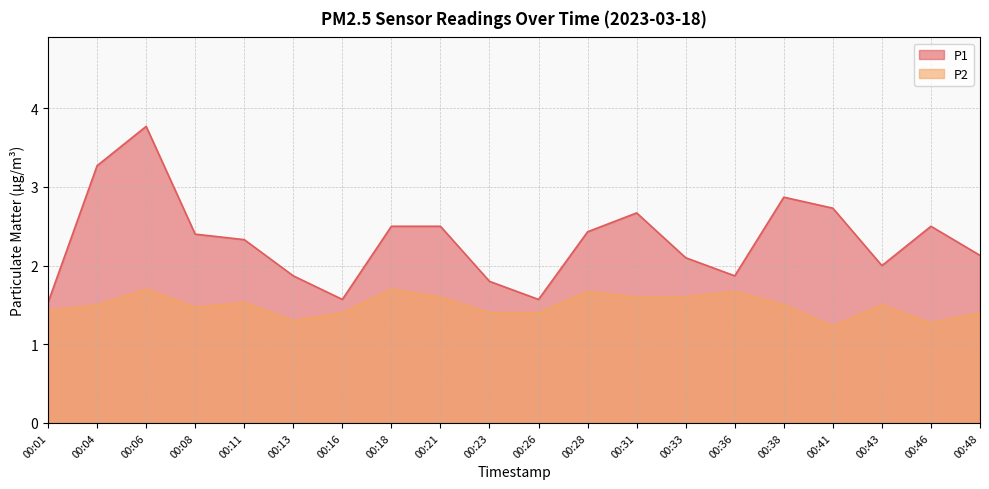

The P1 series shows 3.8 at 00:31. True or false?

False